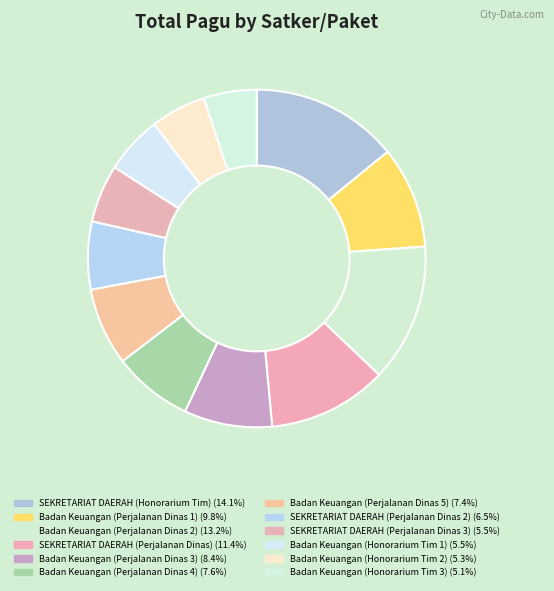

Is there any slice that represents more than half of the pie?

No